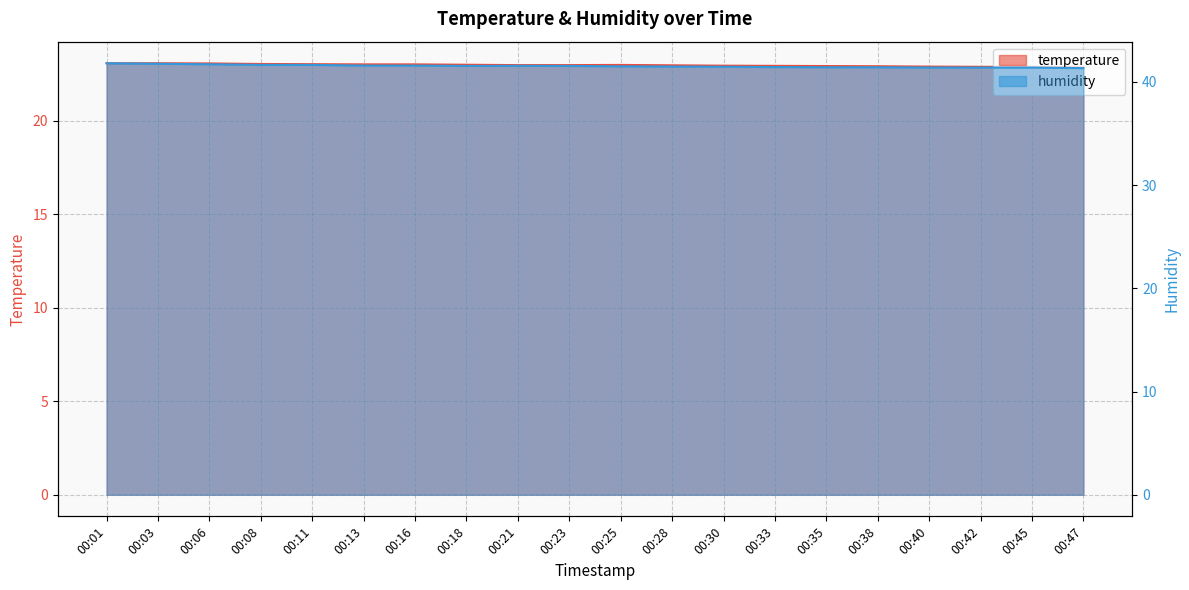

Where is the first local maximum for humidity?

00:21